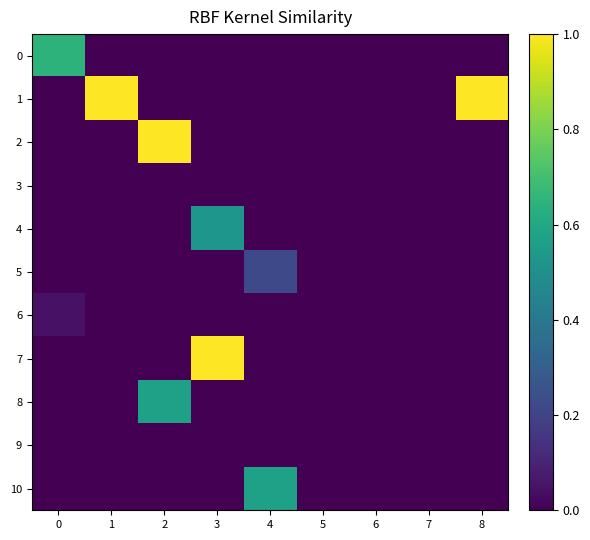

Reading right to left, extract all data points from this chart.

0: 8=0.0	7=0.0	6=0.0	5=0.0	4=0.0	3=0.0	2=0.0	1=0.0	0=0.6
1: 8=1.0	7=0.0	6=0.0	5=0.0	4=0.0	3=0.0	2=0.0	1=1.0	0=0.0
2: 8=0.0	7=0.0	6=0.0	5=0.0	4=0.0	3=0.0	2=1.0	1=0.0	0=0.0
3: 8=0.0	7=0.0	6=0.0	5=0.0	4=0.0	3=0.0	2=0.0	1=0.0	0=0.0
4: 8=0.0	7=0.0	6=0.0	5=0.0	4=0.0	3=0.5	2=0.0	1=0.0	0=0.0
5: 8=0.0	7=0.0	6=0.0	5=0.0	4=0.2	3=0.0	2=0.0	1=0.0	0=0.0
6: 8=0.0	7=0.0	6=0.0	5=0.0	4=0.0	3=0.0	2=0.0	1=0.0	0=0.0
7: 8=0.0	7=0.0	6=0.0	5=0.0	4=0.0	3=1.0	2=0.0	1=0.0	0=0.0
8: 8=0.0	7=0.0	6=0.0	5=0.0	4=0.0	3=0.0	2=0.6	1=0.0	0=0.0
9: 8=0.0	7=0.0	6=0.0	5=0.0	4=0.0	3=0.0	2=0.0	1=0.0	0=0.0
10: 8=0.0	7=0.0	6=0.0	5=0.0	4=0.6	3=0.0	2=0.0	1=0.0	0=0.0